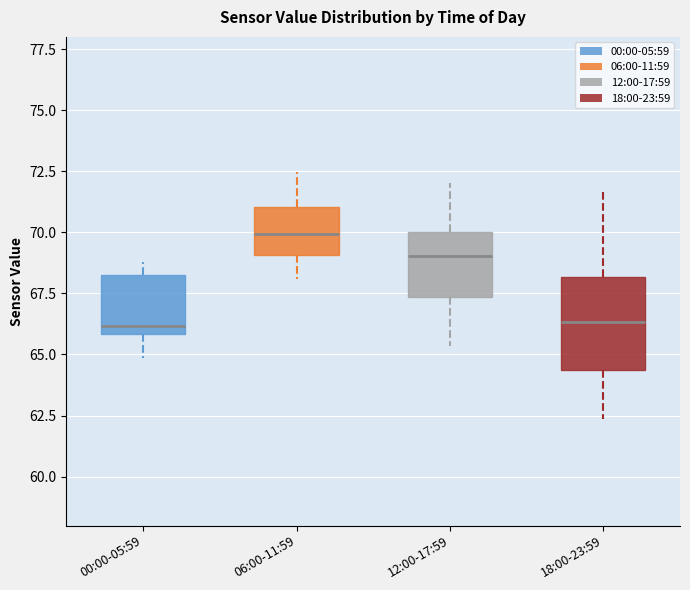

Reading left to right, read every box against the y-axis: the position of its median line, the range the box covers, and the ends of its whiskers. The values are not printed on the chart, so give them approximately, as read against the axis.

00:00-05:59: median 66.0 (just above the box's lower edge), box 66.0 to 68.0, whiskers 65.0 to 69.0
06:00-11:59: median 70.0, box 69.0 to 71.0, whiskers 68.0 to 72.5
12:00-17:59: median 69.0, box 67.5 to 70.0, whiskers 65.5 to 72.0
18:00-23:59: median 66.5, box 64.5 to 68.0, whiskers 62.5 to 71.5